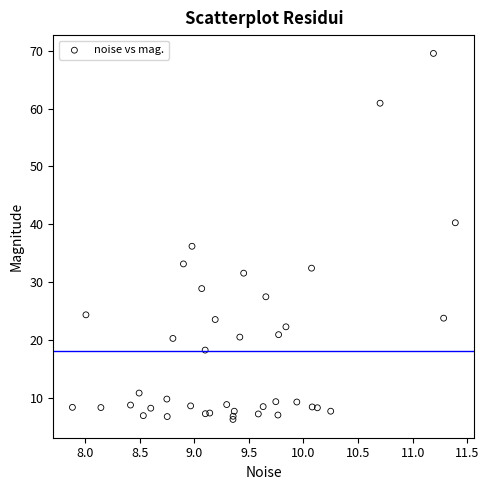

What Y value in the scatter plot is closest to 37?

36.2